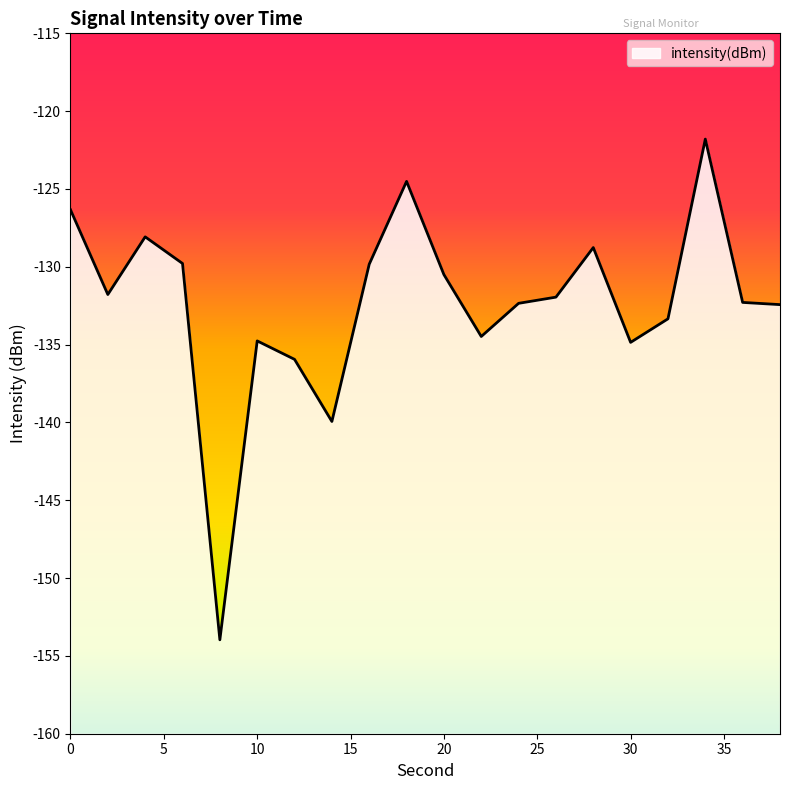

What is the average value?

-132.4